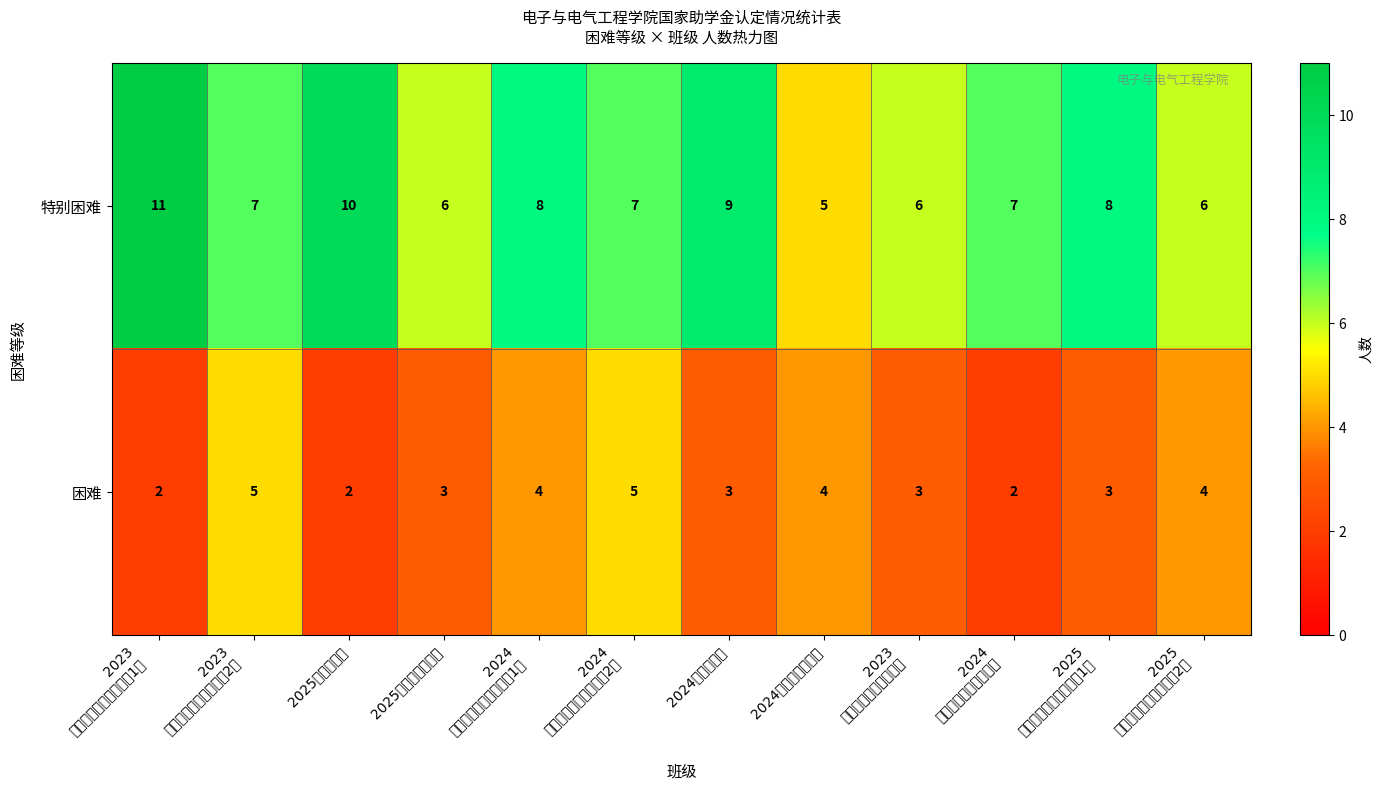

Which series has the widest spread of values?

特别困难